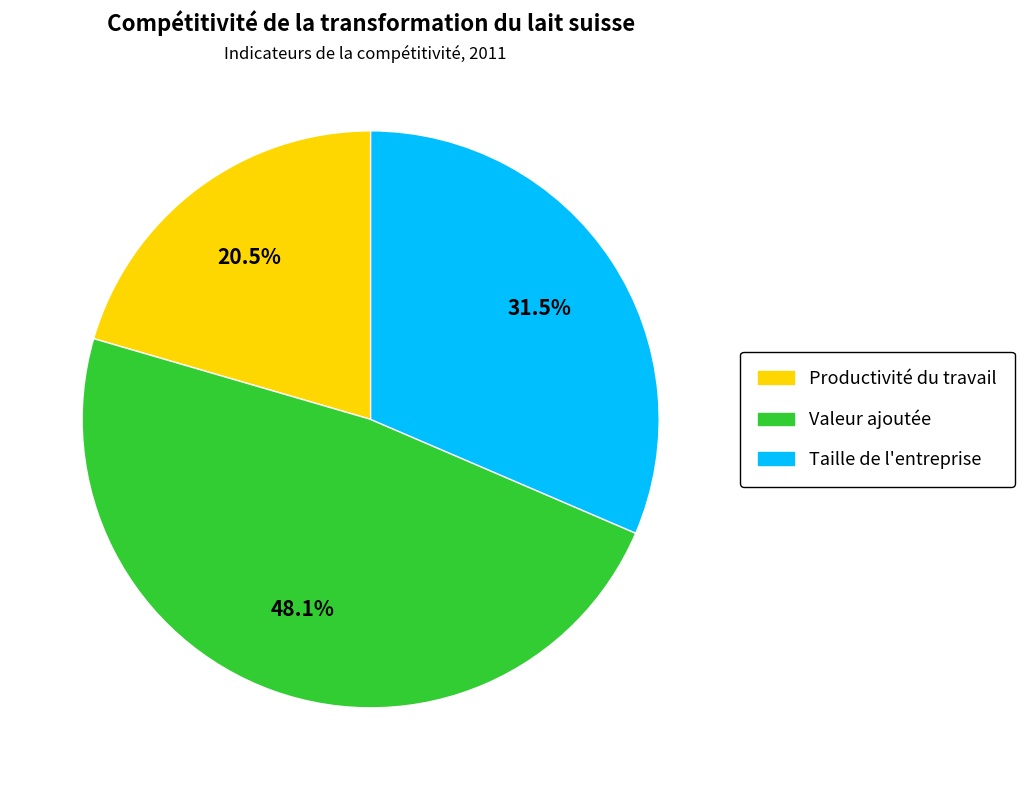

Is there a majority slice in this chart?

No